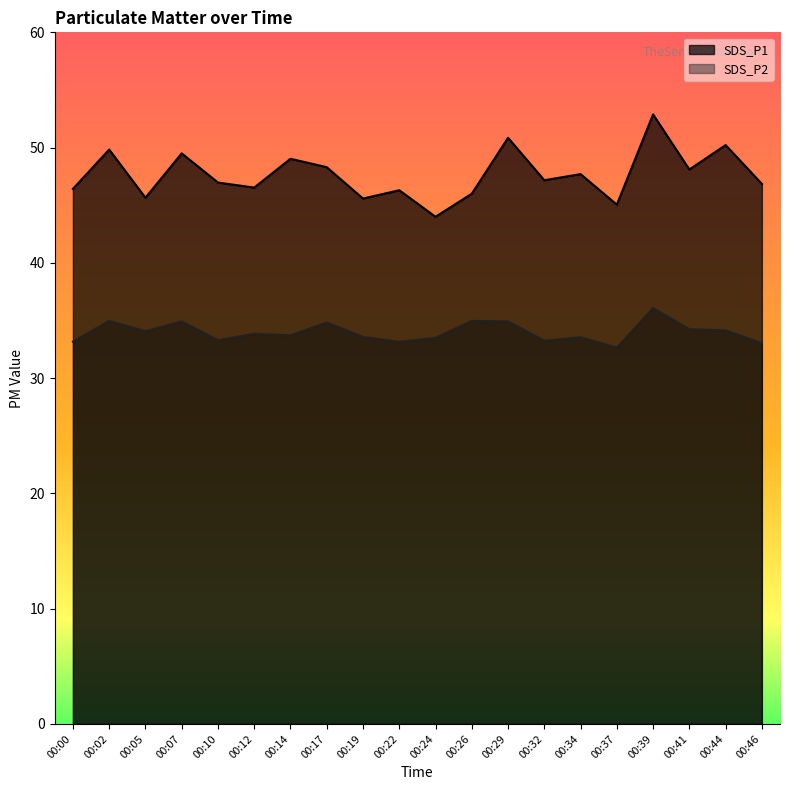

Is the value of SDS_P1 at 00:29 greater than the value of SDS_P2 at 00:39?

Yes